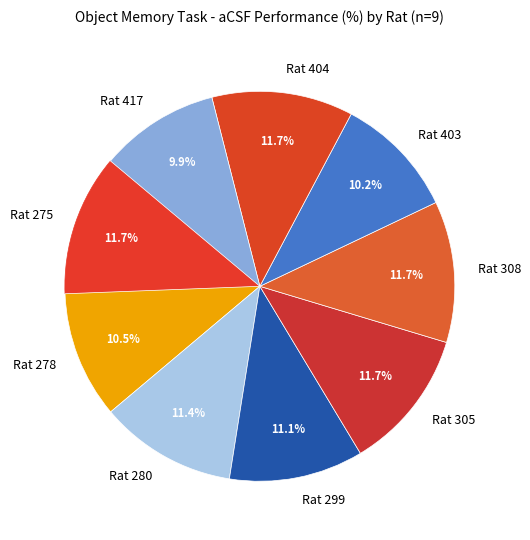

To the nearest percent, what portion does Rat 299 represent?

11%